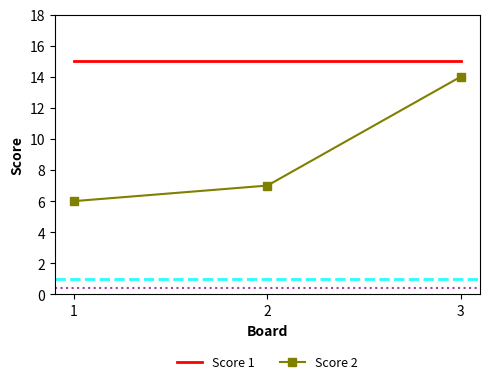

Which series has the largest range (max minus min)?

Score 2